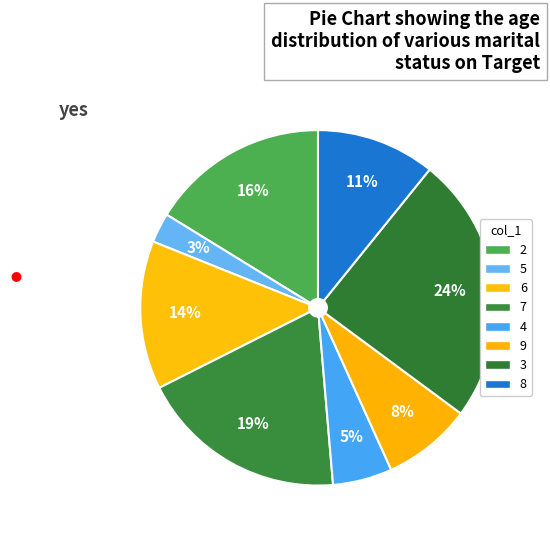

Is it true that 2 is 16% of the pie?

True